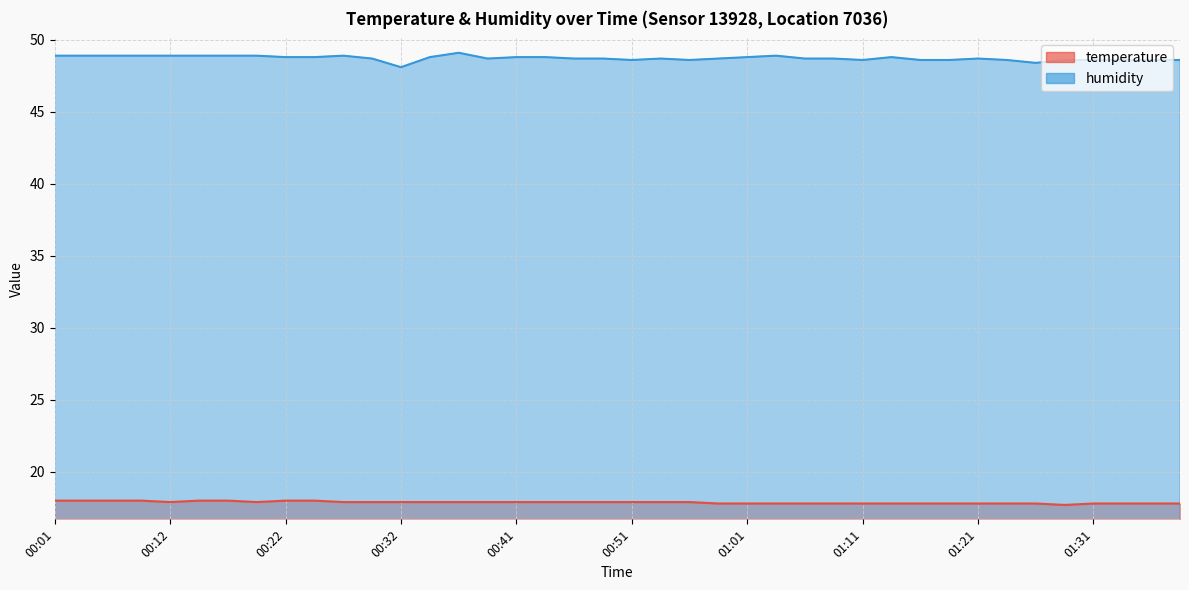

The temperature series shows 3.8 at 01:04. True or false?

False